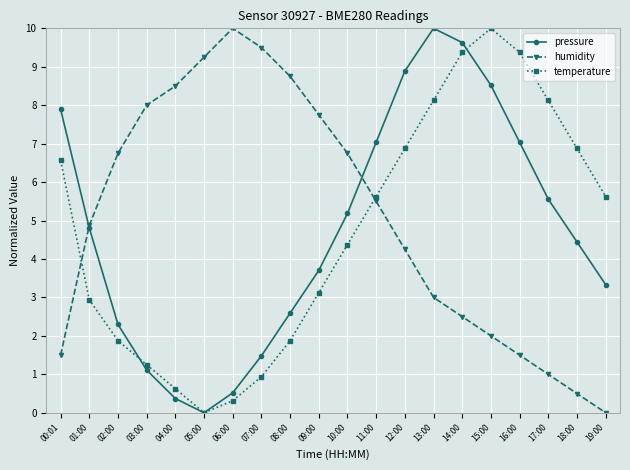

What is the difference between the maximum and second lowest values in the humidity series?

9.5